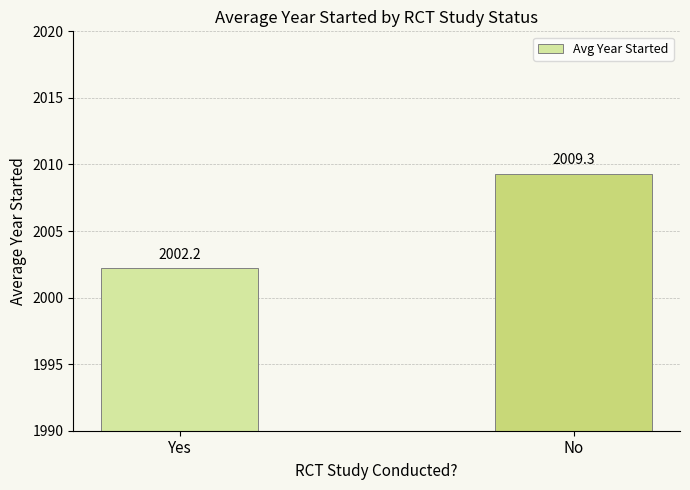

What is the smallest value displayed?

2002.2